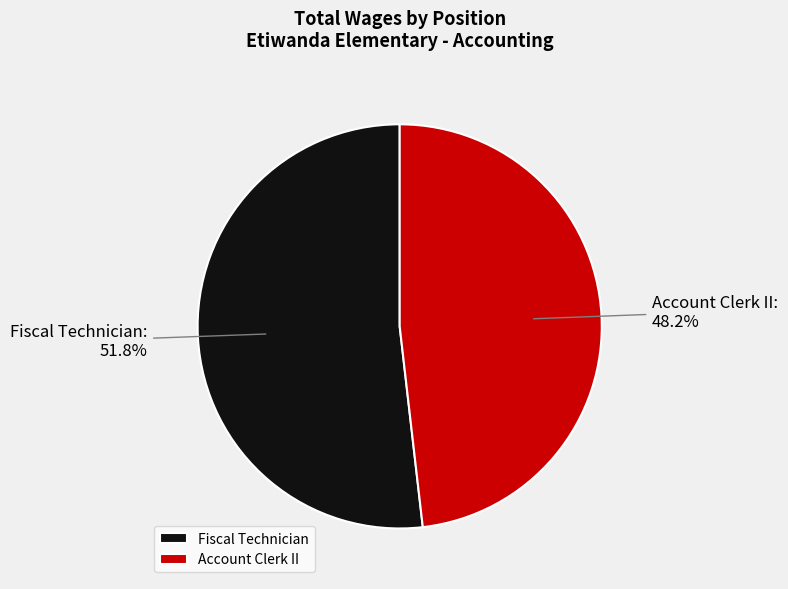

Combined, what portion of the pie is Account Clerk II and Fiscal Technician?

100.0%